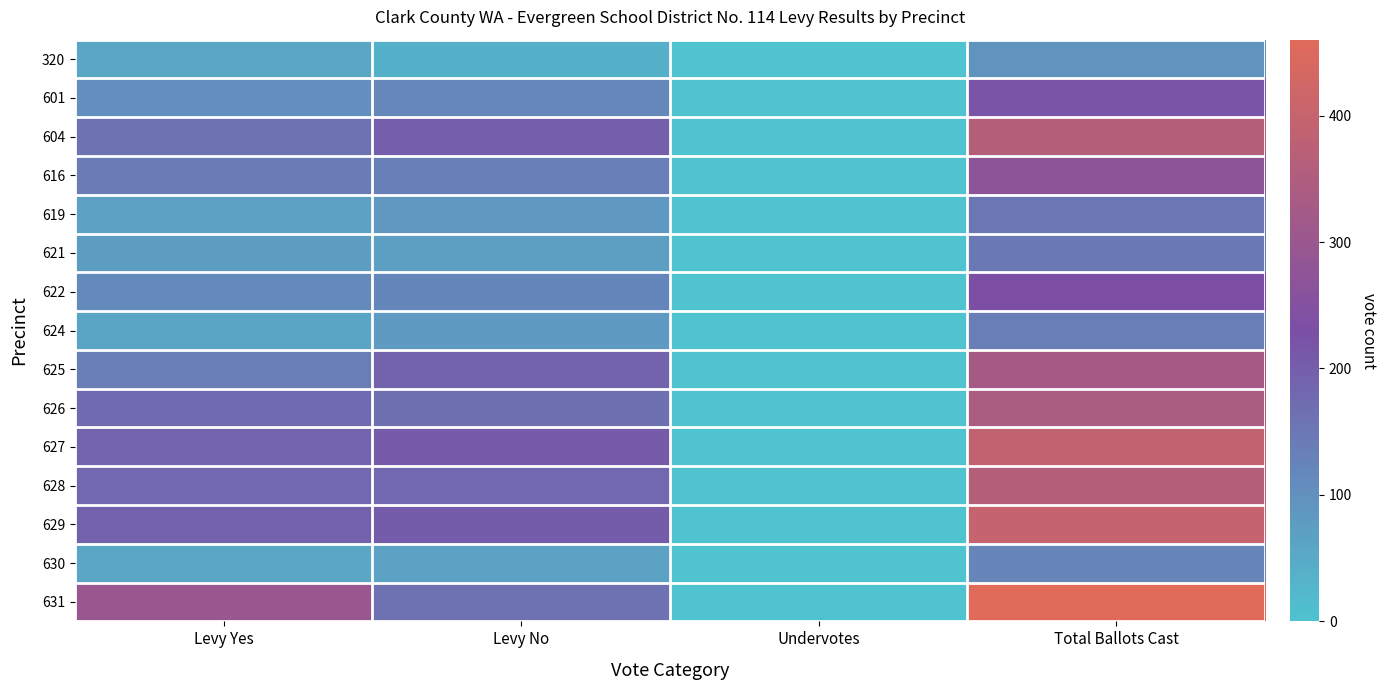

Which series changed the most between Levy No and Total Ballots Cast?

631